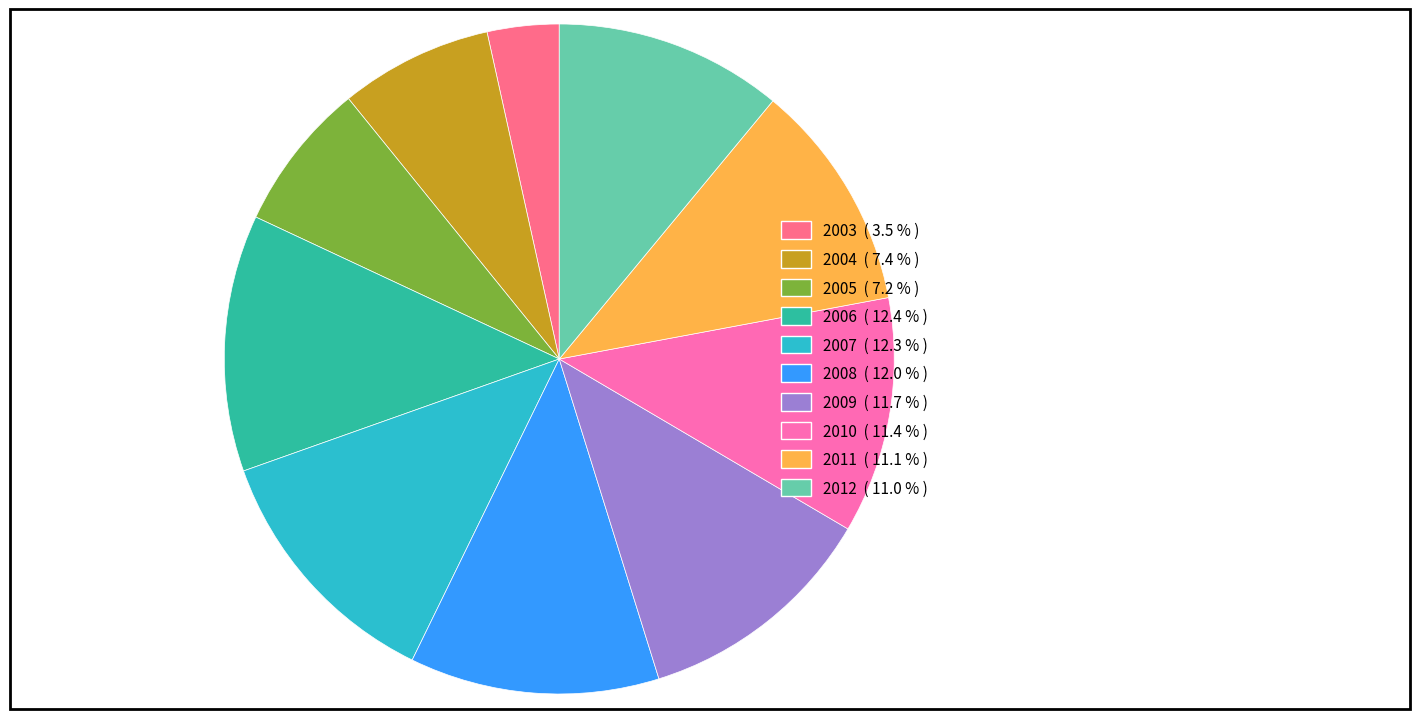

Which has a higher value, 2012 ( 11.0 % ) or 2007 ( 12.3 % )?

2007 ( 12.3 % )